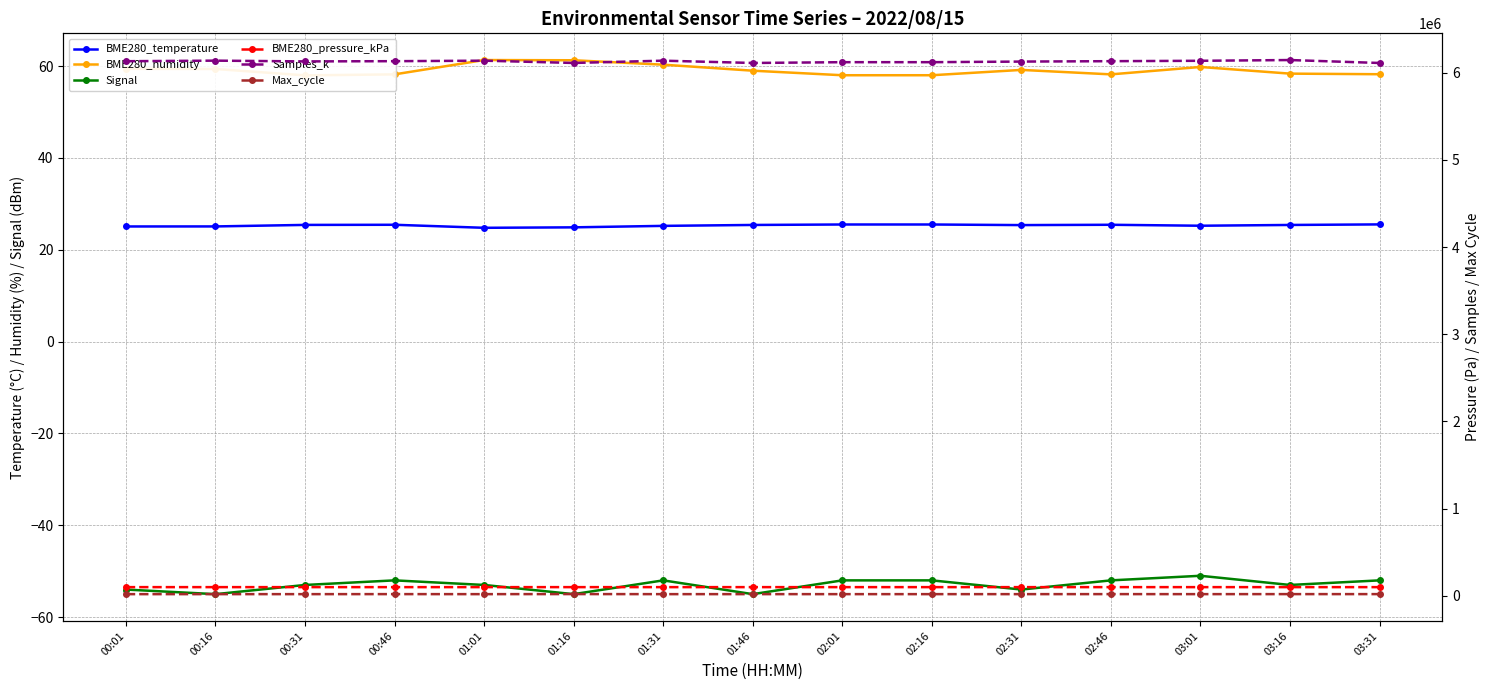

How many series are shown in this chart?

6